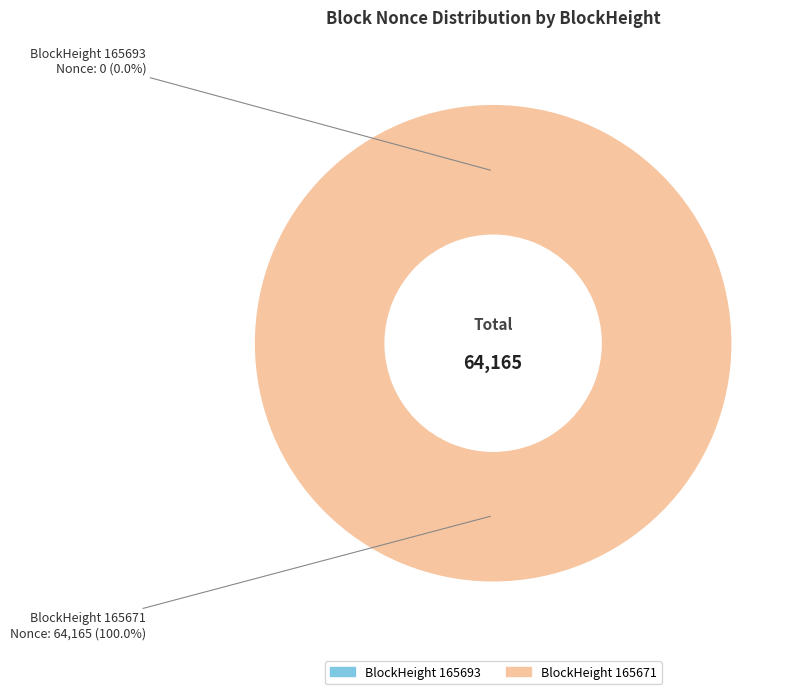

Combined, do 165693 and 165671 account for over 50%?

Yes